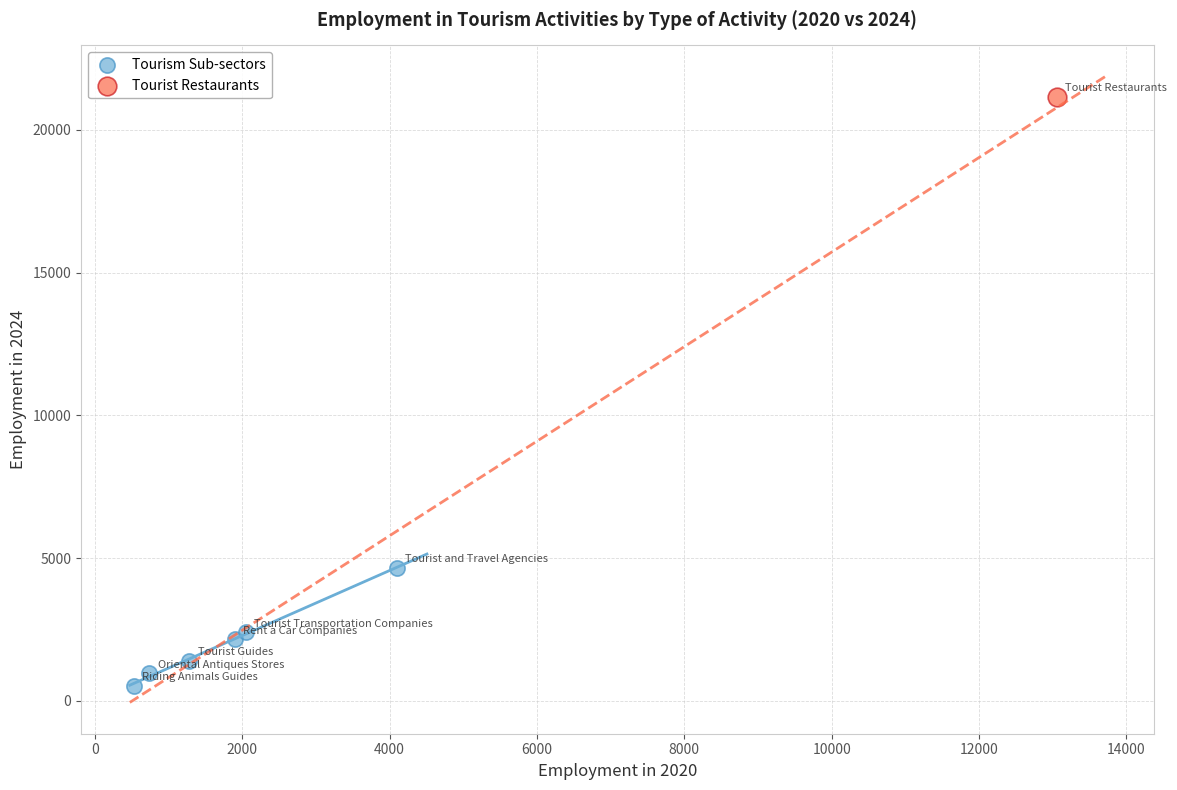

What are all the series names shown in the legend?

Tourism Sub-sectors, Tourist Restaurants